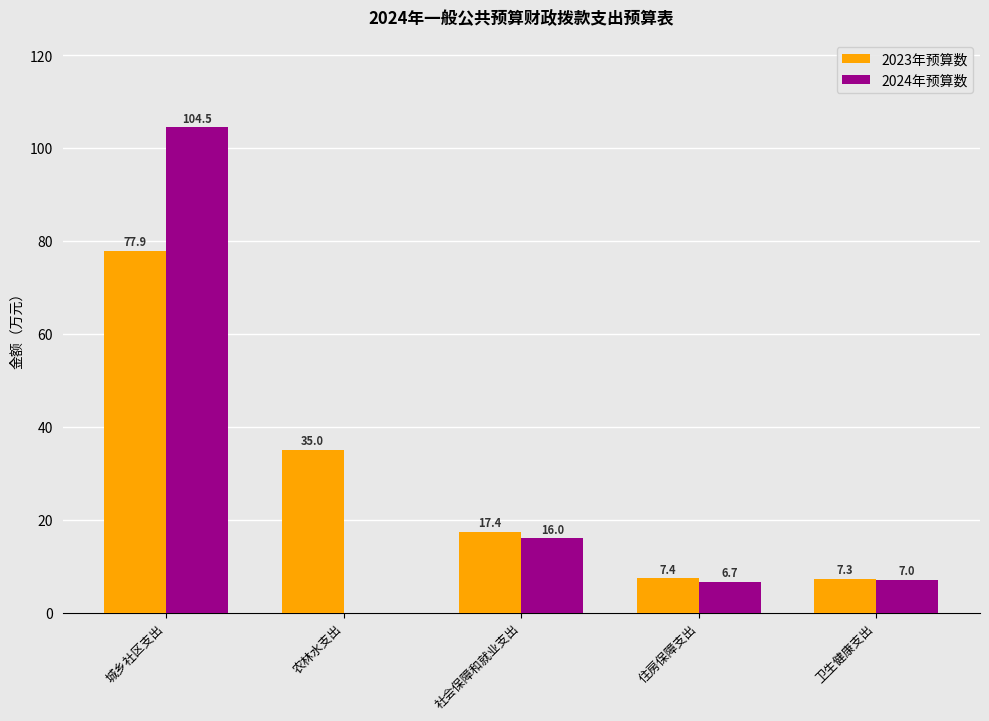

The 2024年预算数 series shows 1.7 at 住房保障支出. True or false?

False